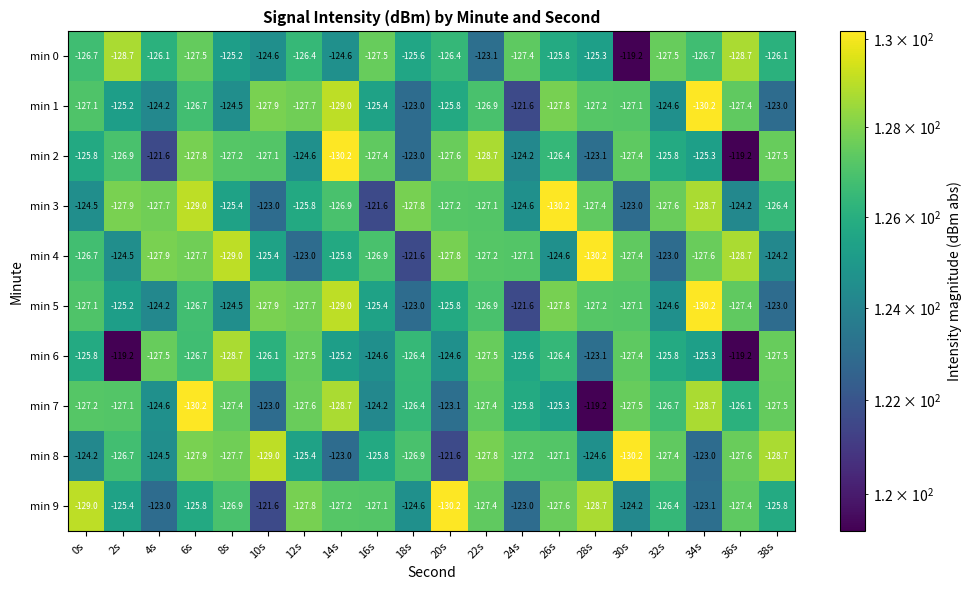

At which category is the sum across all series the highest?

24s